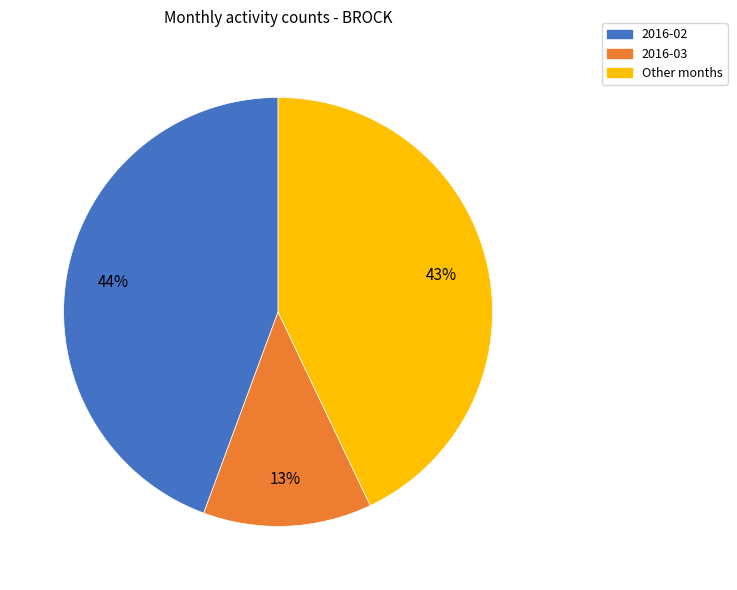

To the nearest percent, what is the difference between the Other months and 2016-02 slice percentages?

1%